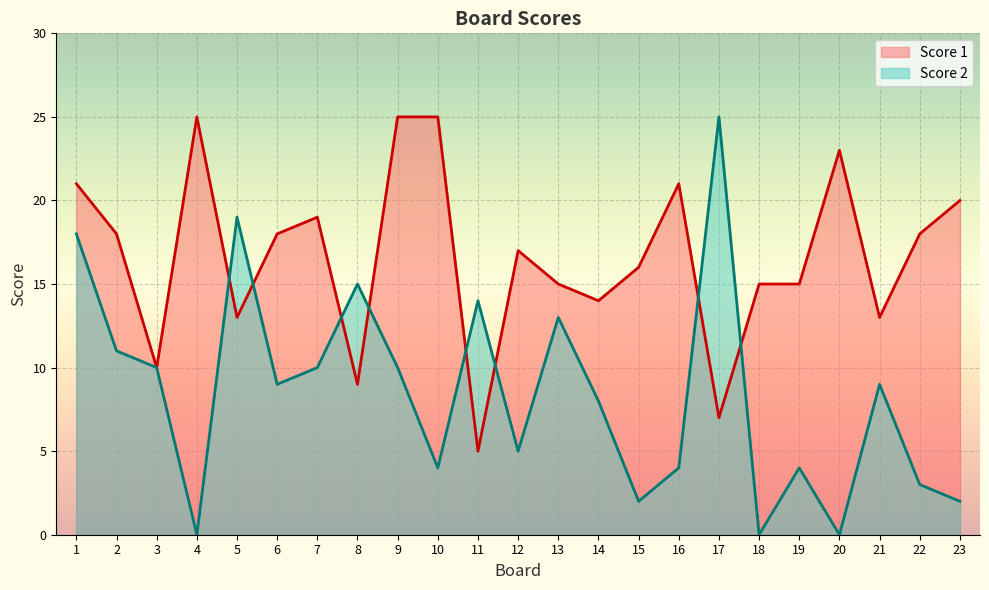

True or false: Score 1 and Score 2 cross at least once.

True